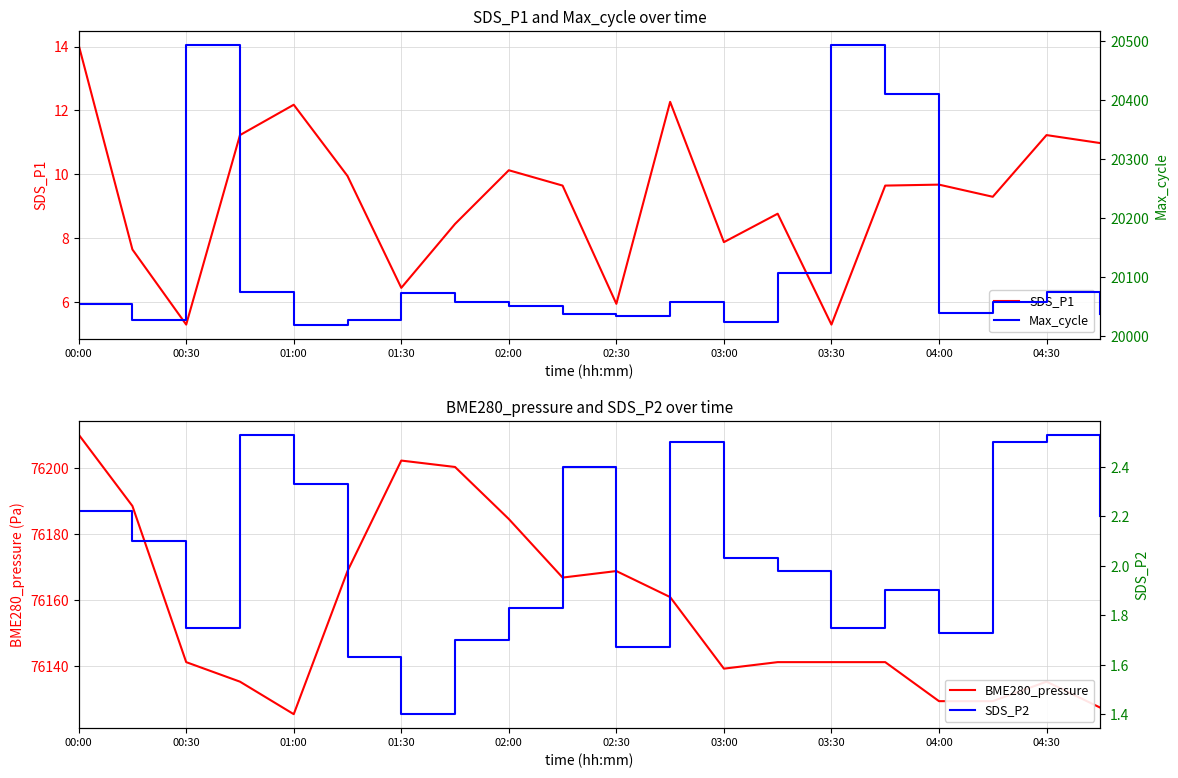

Which series has the widest spread of values?

Max_cycle